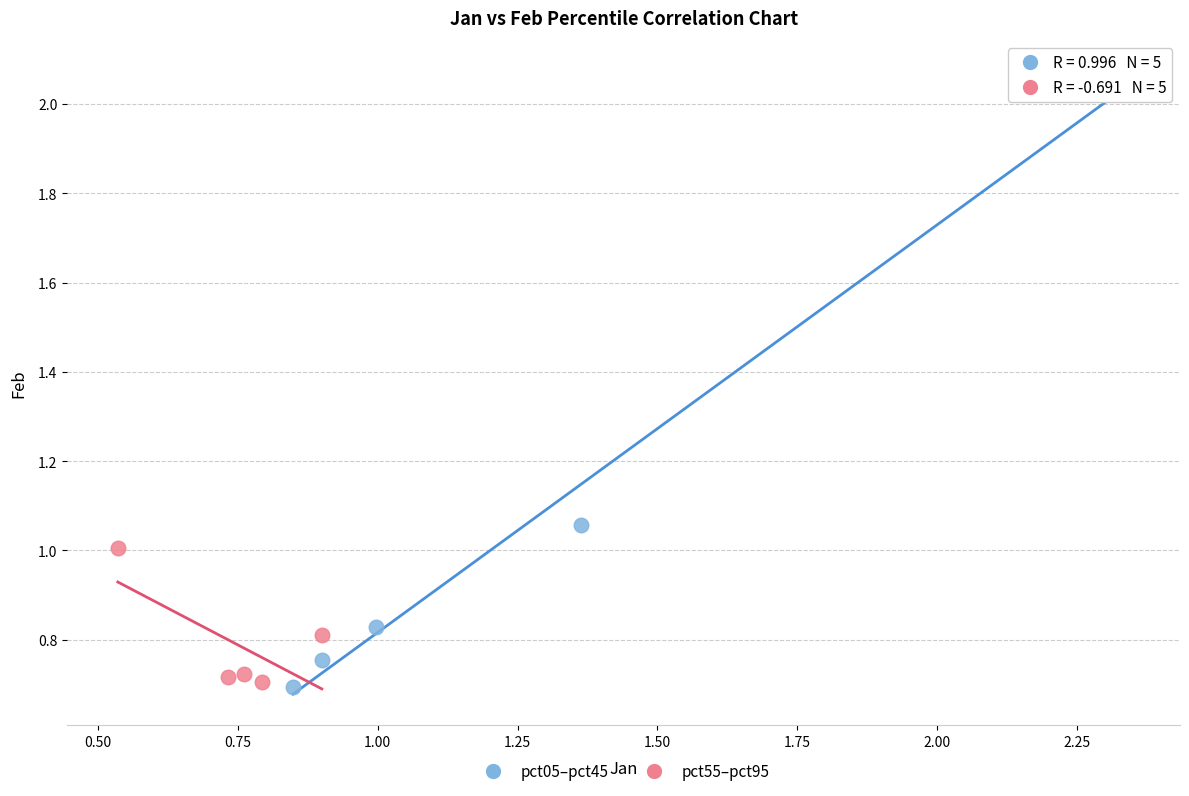

What are all the series names shown in the legend?

pct05–pct45, pct55–pct95